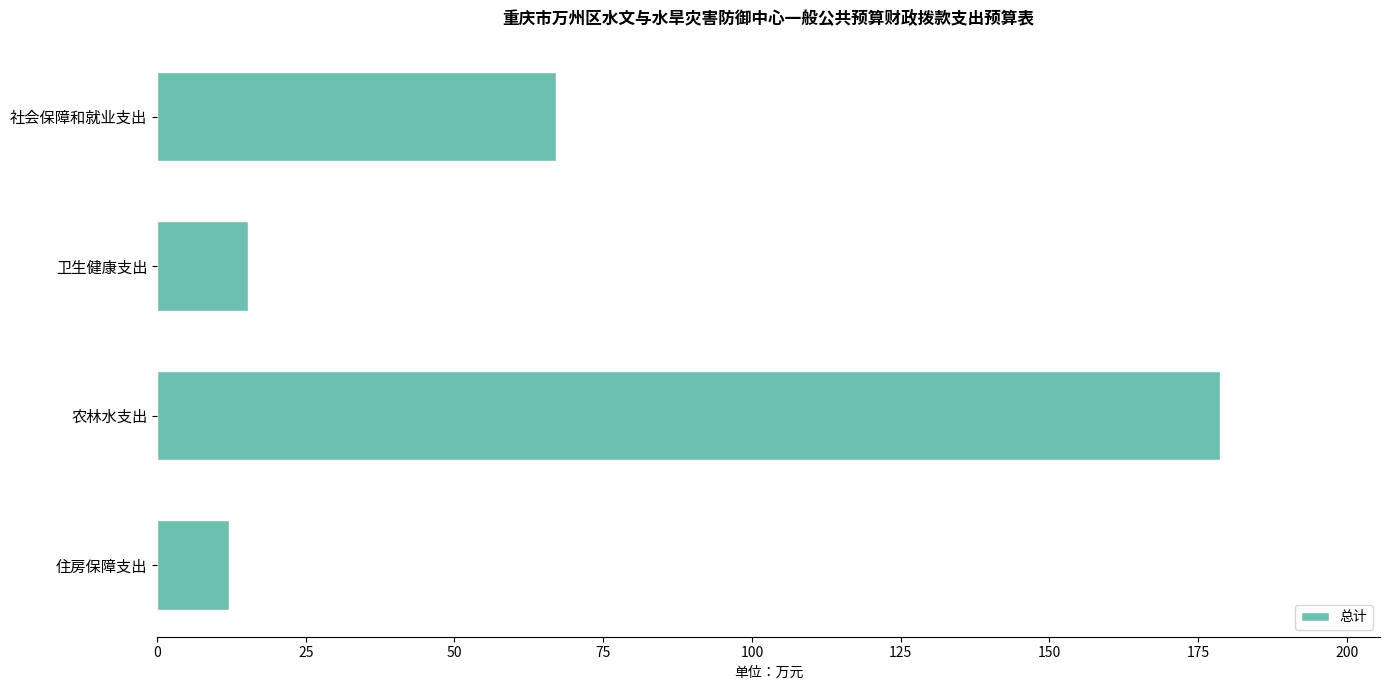

At which category does the chart reach its minimum across all series?

住房保障支出